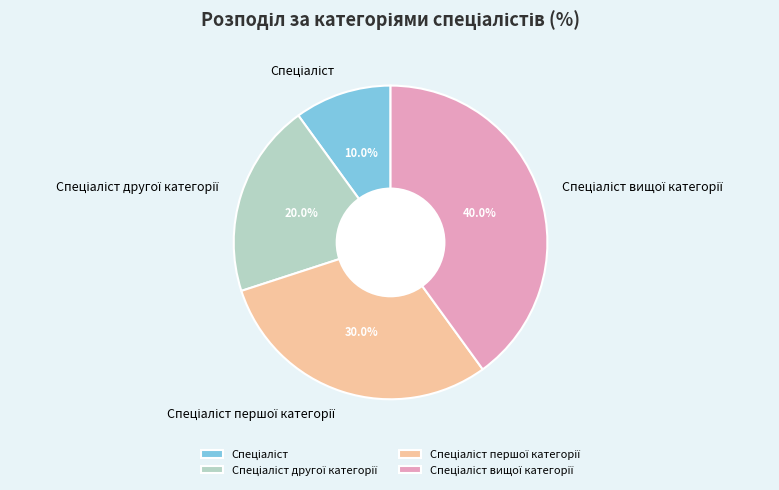

Is there any slice that represents more than half of the pie?

No